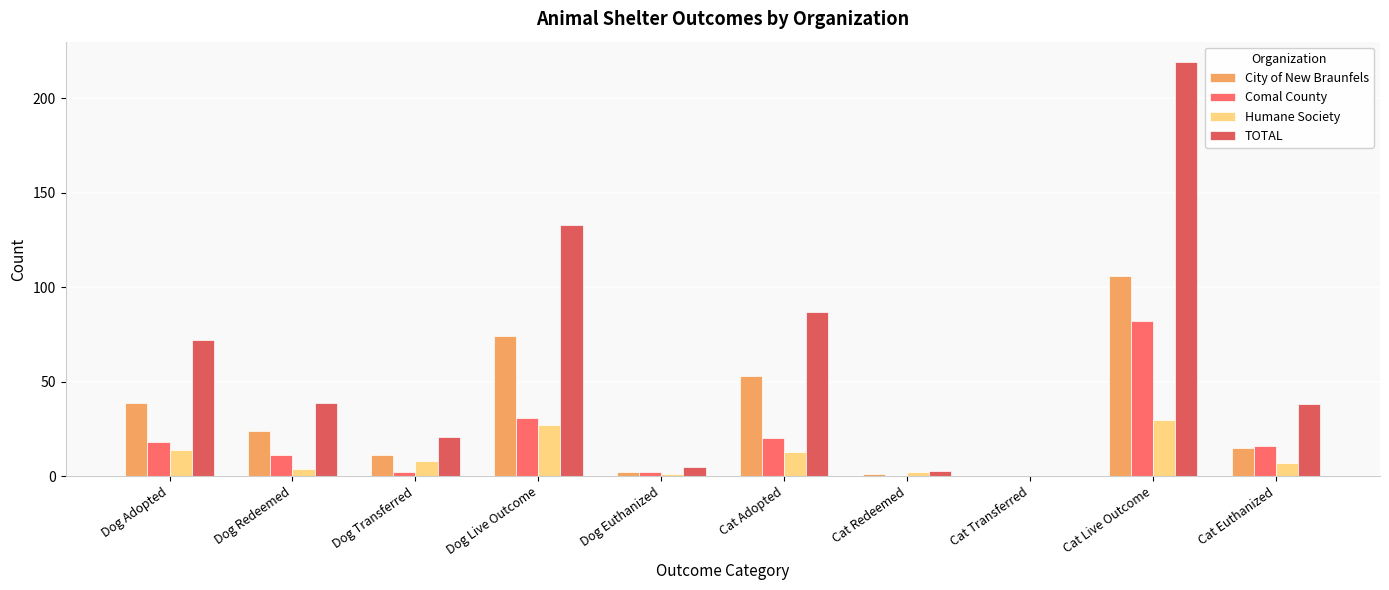

What is the approximate value of TOTAL at Dog Live Outcome, to the nearest 5?

135